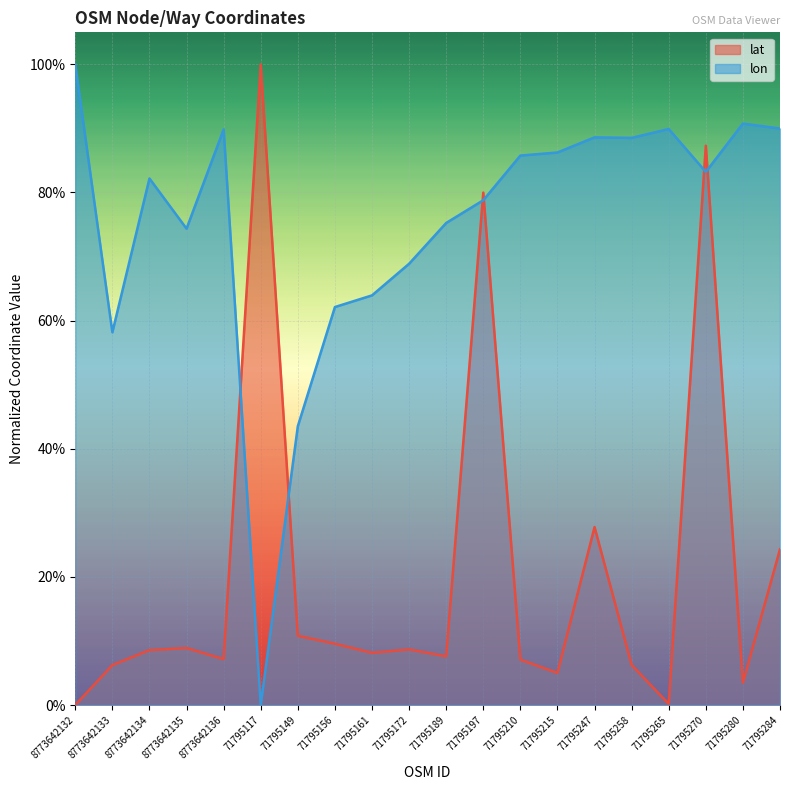

List the series in order of their overall mean, lowest first.

lat, lon